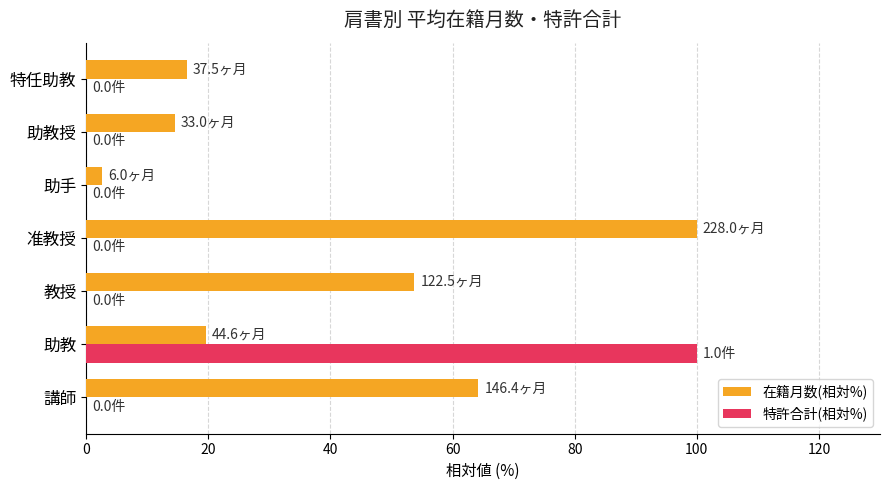

What is the highest value of the 特許合計(相対%) series?

100.0